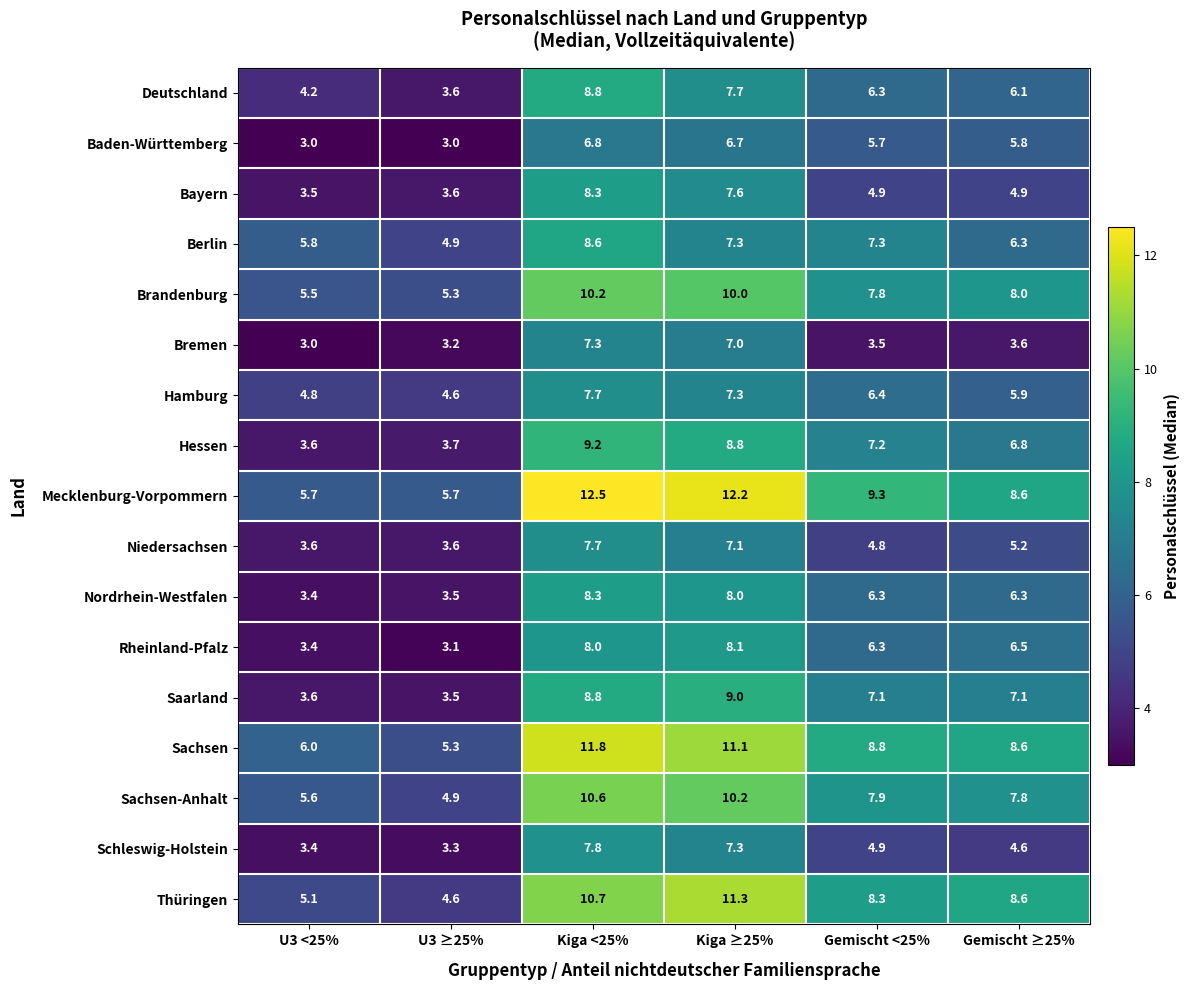

What is the greatest value displayed?

12.5